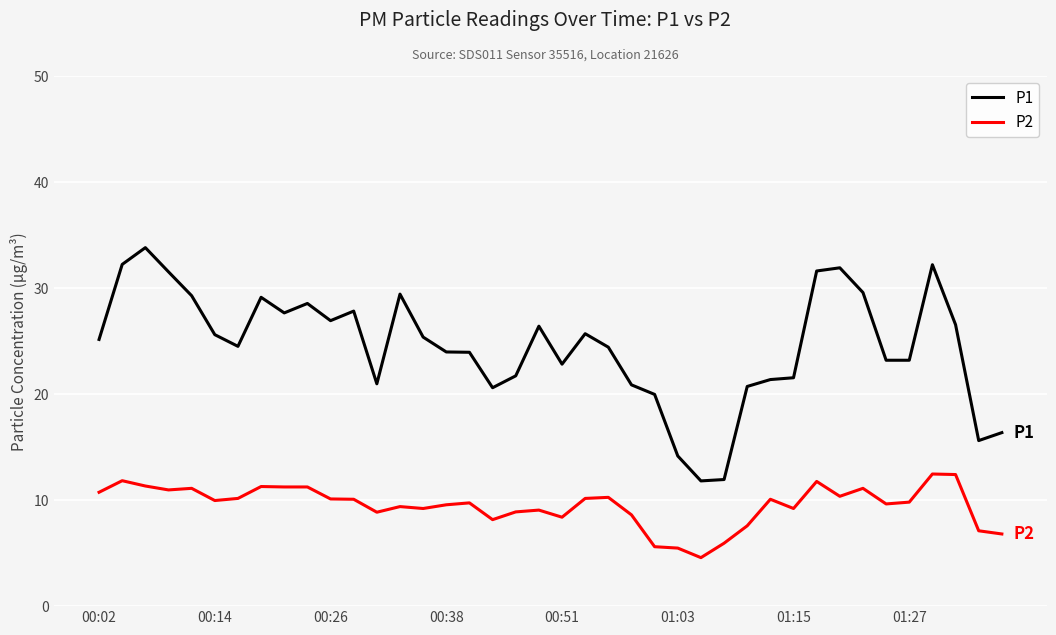

What is the difference between the maximum and minimum values in the P2 series?

7.9